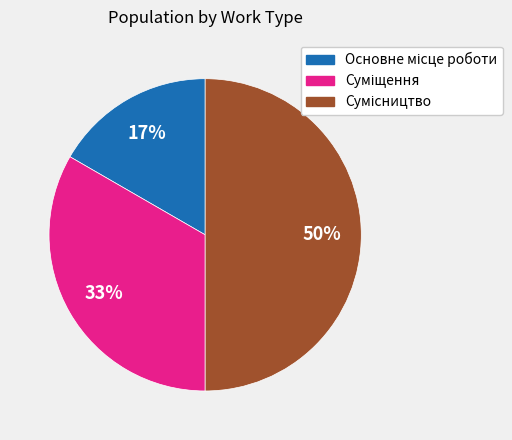

To the nearest percent, what is the difference between the largest and smallest slice percentages?

33%